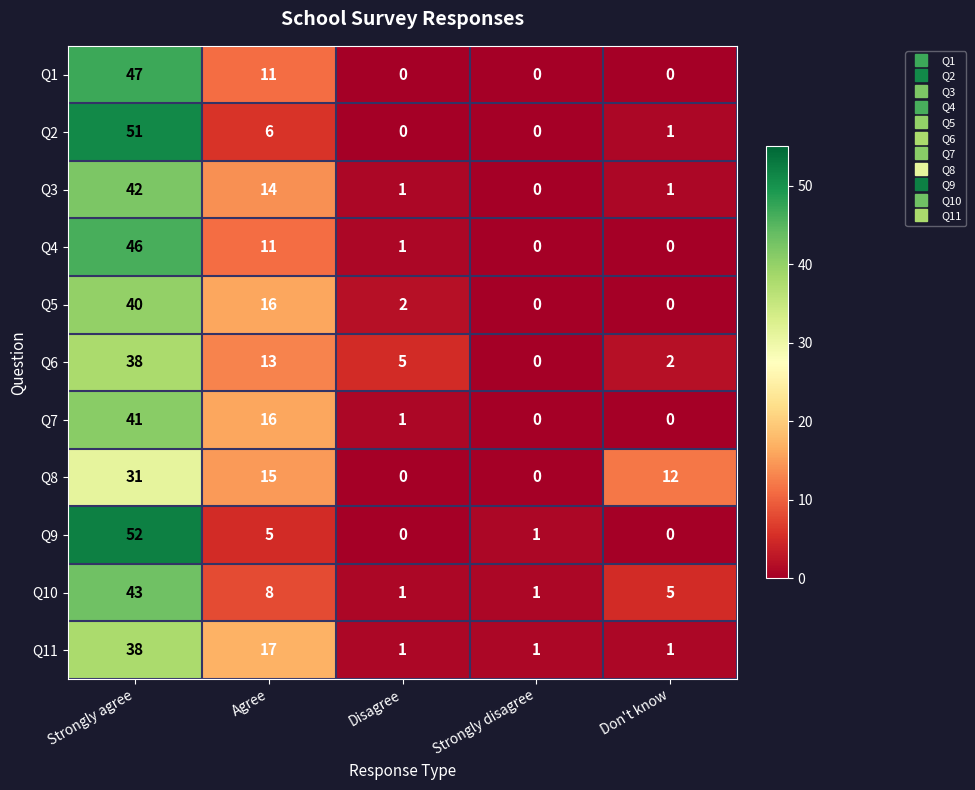

At how many categories does at least one series exceed 20?

1